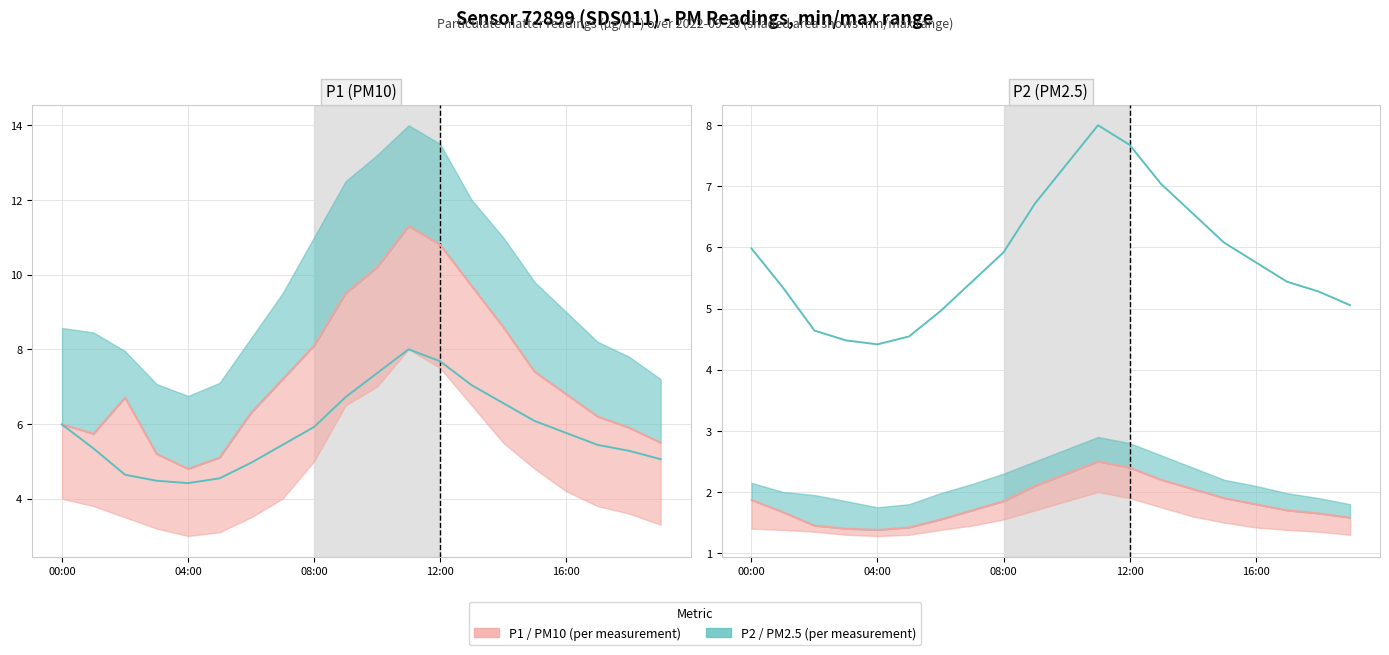

Which series has the largest total across all categories?

P2 (PM2.5)